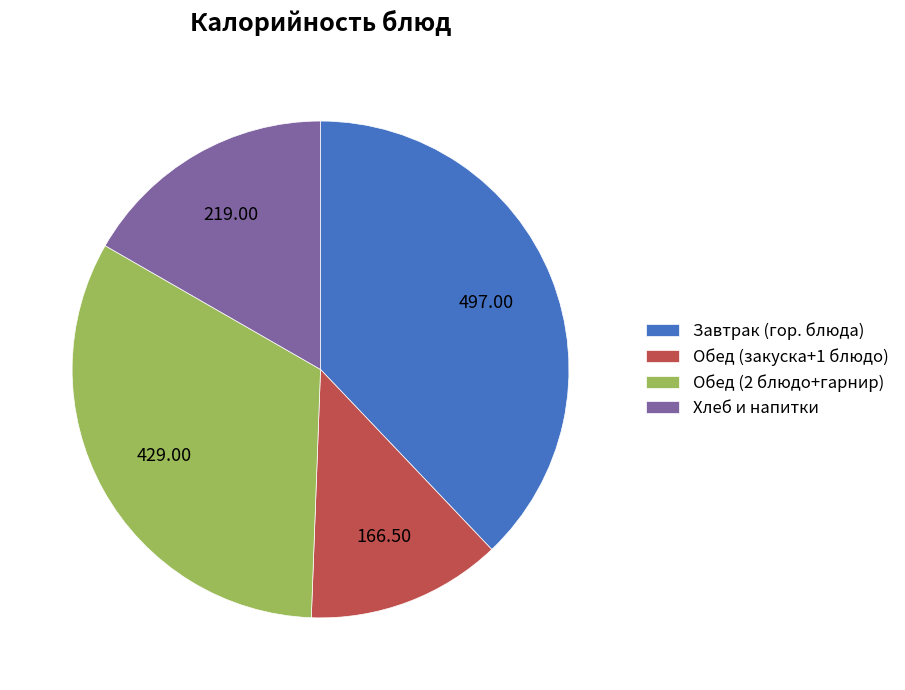

Combined, do Обед (закуска+1 блюдо) and Обед (2 блюдо+гарнир) account for over 50%?

No